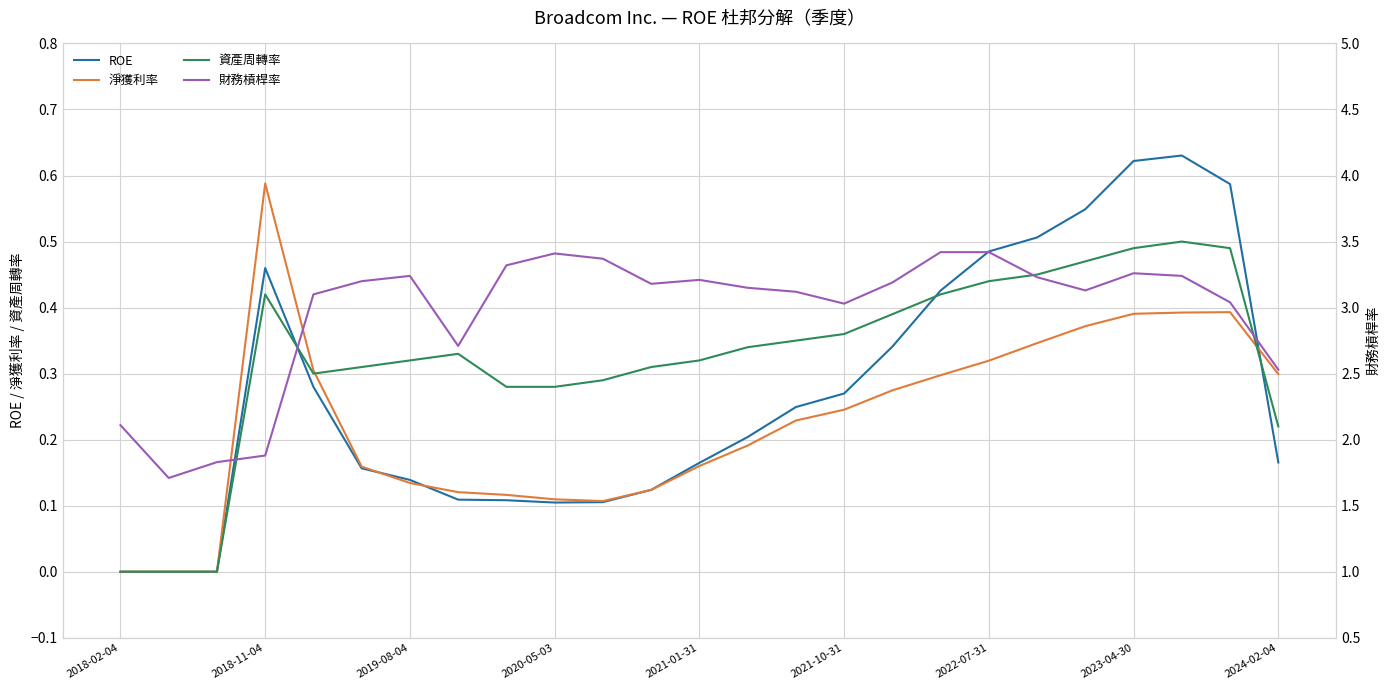

Which series has the largest total across all categories?

財務槓桿率